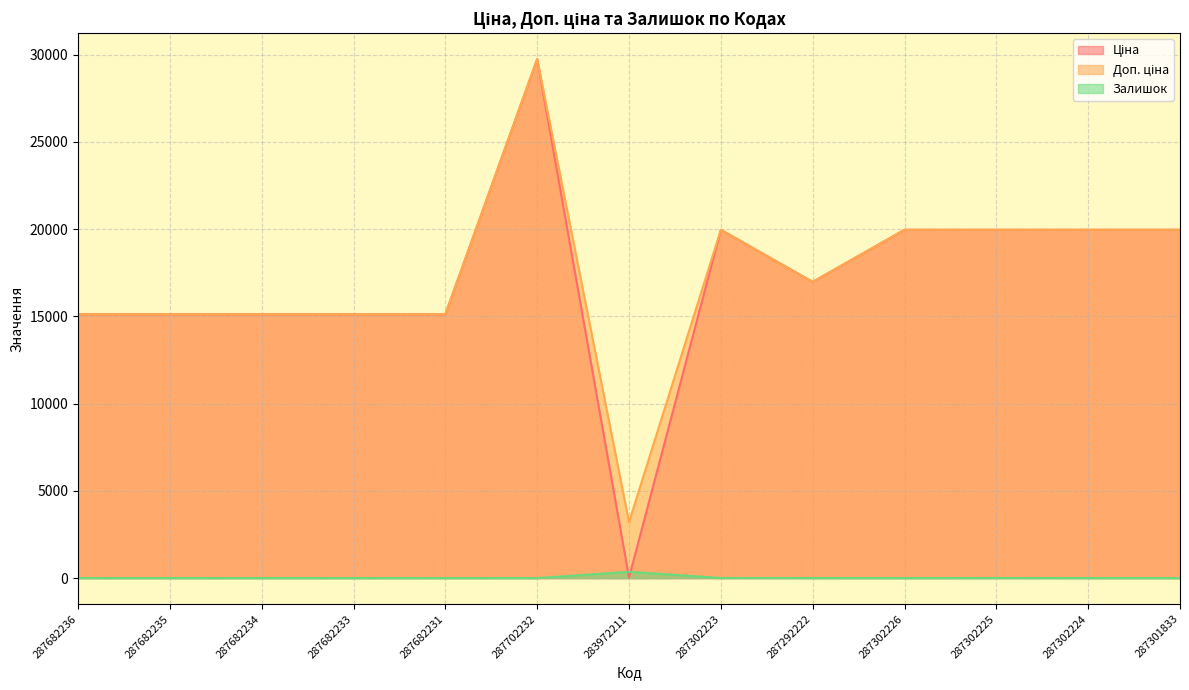

Reading left to right, extract all data points from this chart.

Ціна: 287682236=15120.0	287682235=15120.0	287682234=15120.0	287682233=15120.0	287682231=15120.0	287702232=29747.2	283972211=32.0	287302223=19964.2	287292222=16976.3	287302226=19964.2	287302225=19964.2	287302224=19964.2	287301833=19964.2
Доп. ціна: 287682236=15120.0	287682235=15120.0	287682234=15120.0	287682233=15120.0	287682231=15120.0	287702232=29747.2	283972211=3205.0	287302223=19964.2	287292222=16976.3	287302226=19964.2	287302225=19964.2	287302224=19964.2	287301833=19964.2
Залишок: 287682236=0.0	287682235=0.0	287682234=0.0	287682233=0.0	287682231=0.0	287702232=0.0	283972211=360.0	287302223=7.0	287292222=4.0	287302226=0.0	287302225=5.0	287302224=3.0	287301833=0.0